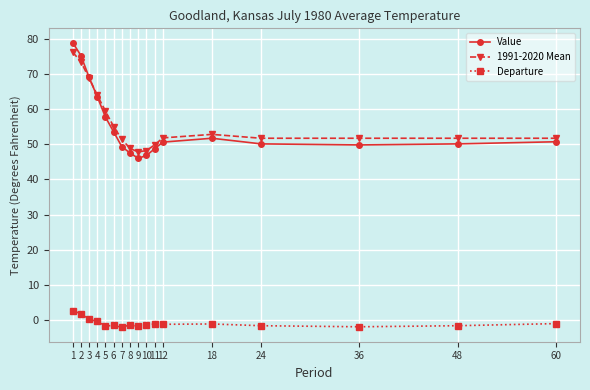

True or false: Value and Departure cross at least once.

False